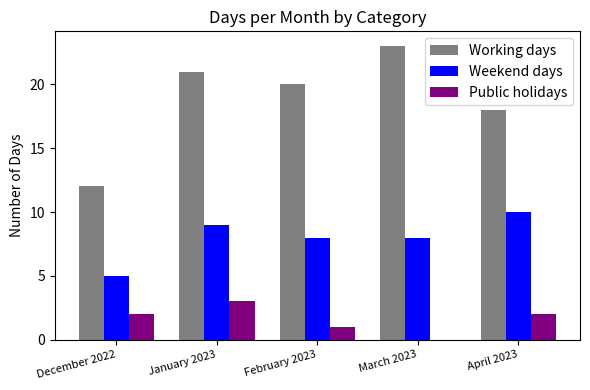

How many values in Public holidays are above zero?

4